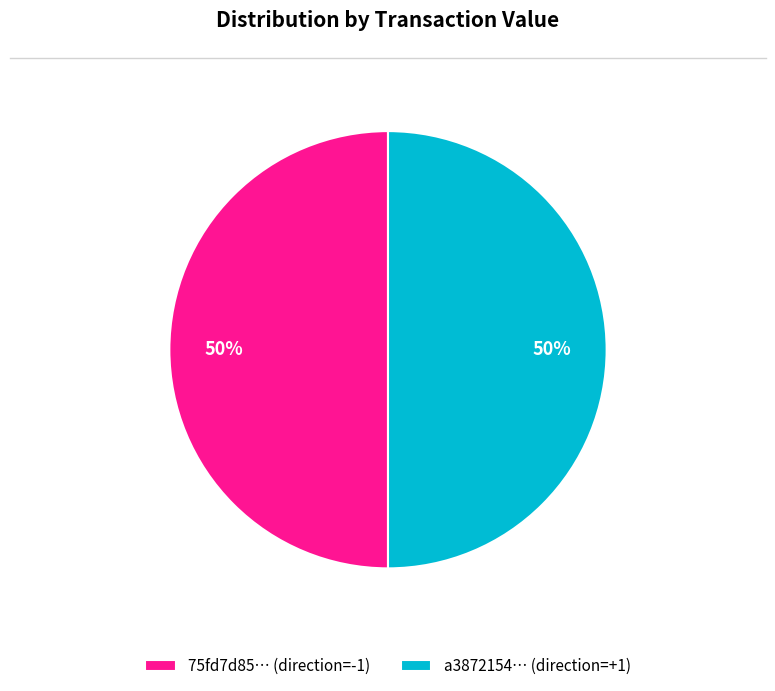

To the nearest percent, what is the combined percentage of 75fd7d85… (direction=-1) and a3872154… (direction=+1)?

100%